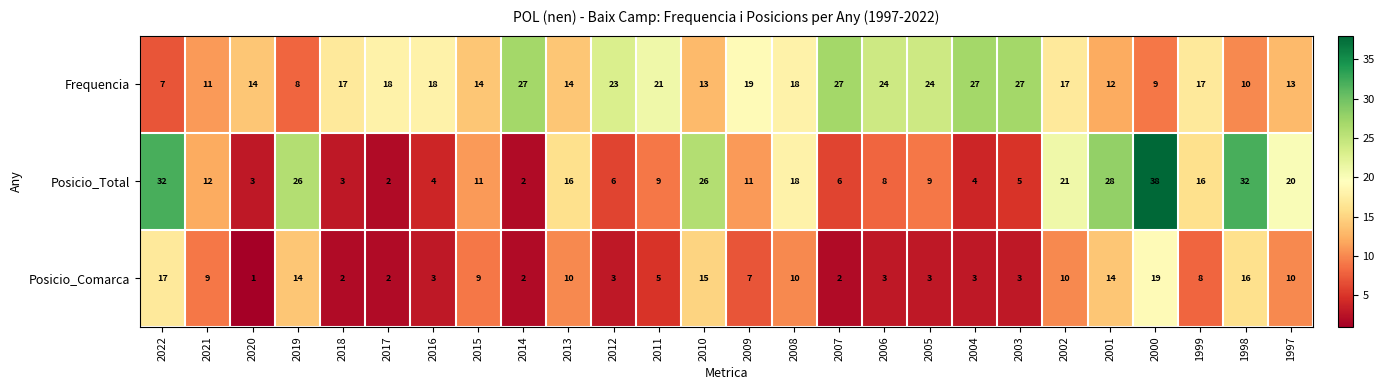

True or false: Frequencia has a value of 18 at 2016.

True